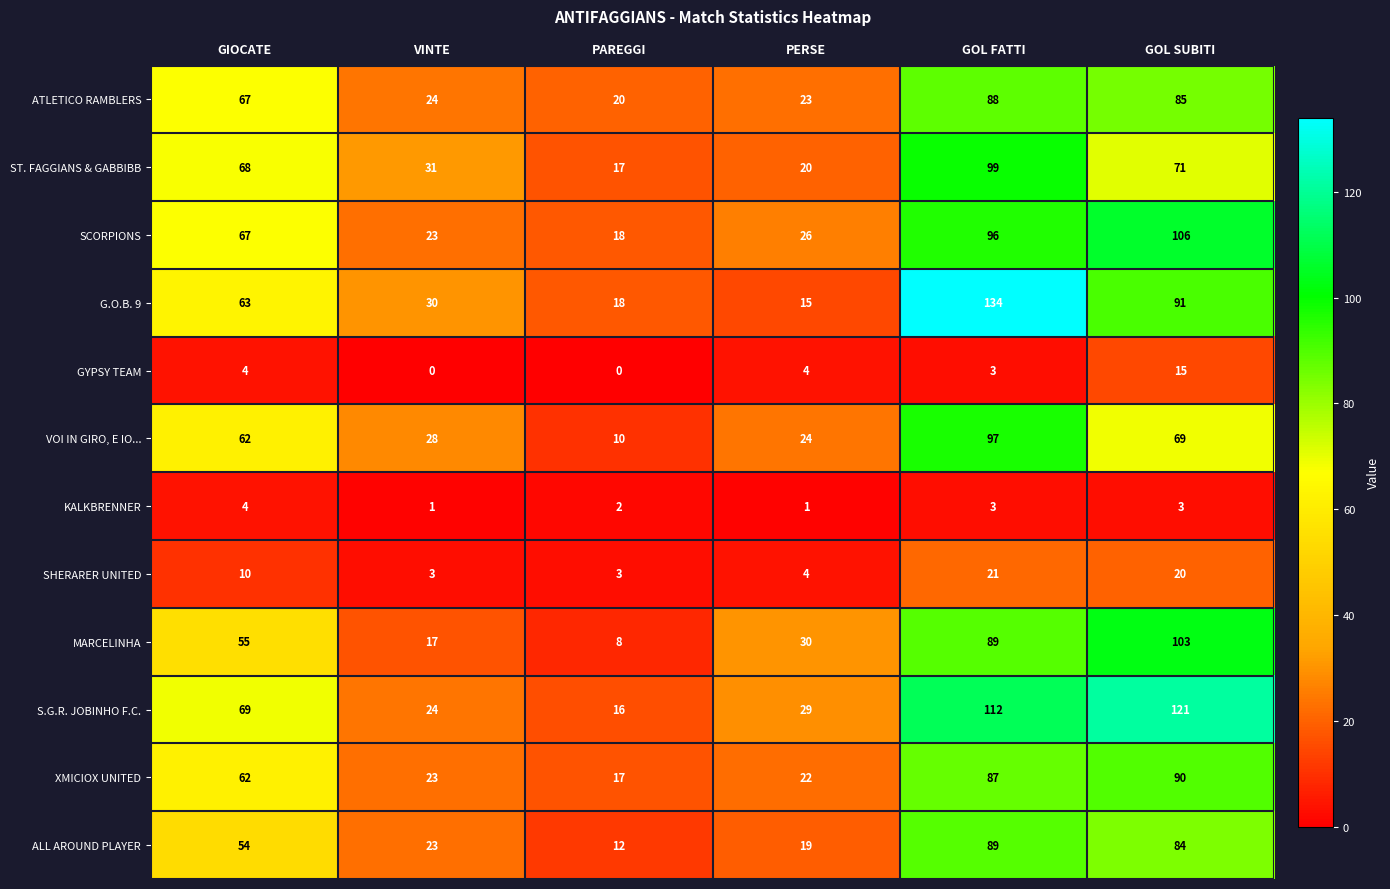

What is the sum of all KALKBRENNER values?

14